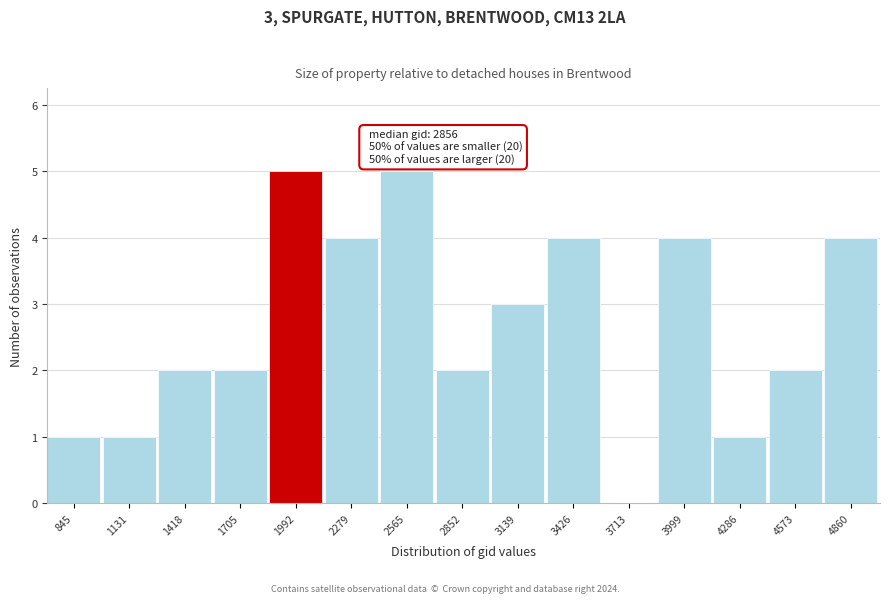

Reading left to right, extract all data points from this chart.

845=1	1131=1	1418=2	1705=2	1992=5	2279=4	2565=5	2852=2	3139=3	3426=4	3713=0	3999=4	4286=1	4573=2	4860=4